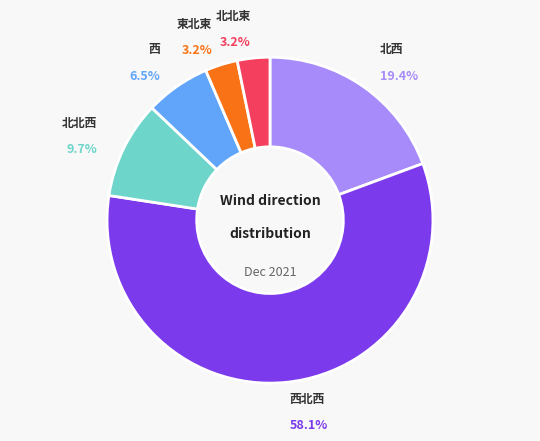

What percentage is NOT represented by 北西?

80.6%